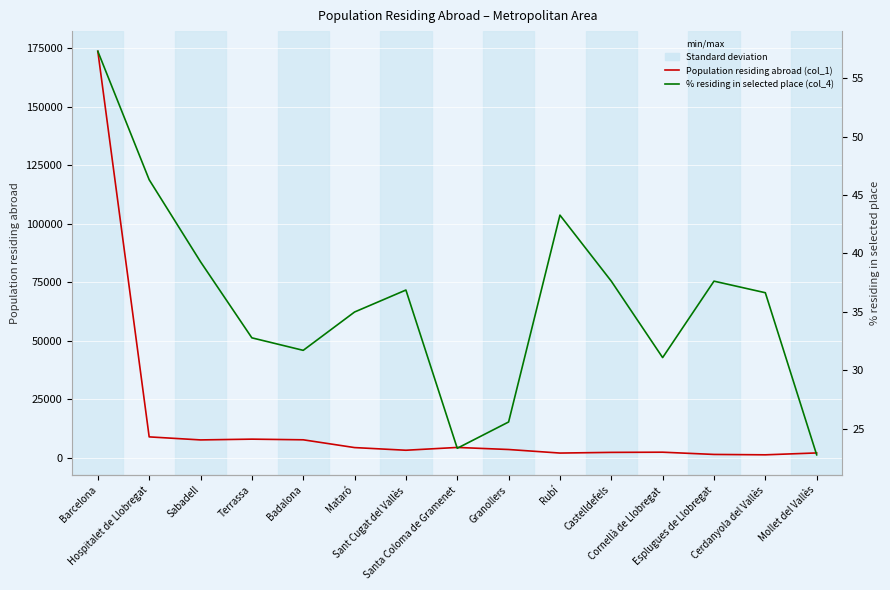

Is it true that % residing in selected place (col_4) equals 58.2 at Sant Cugat del Vallès?

False